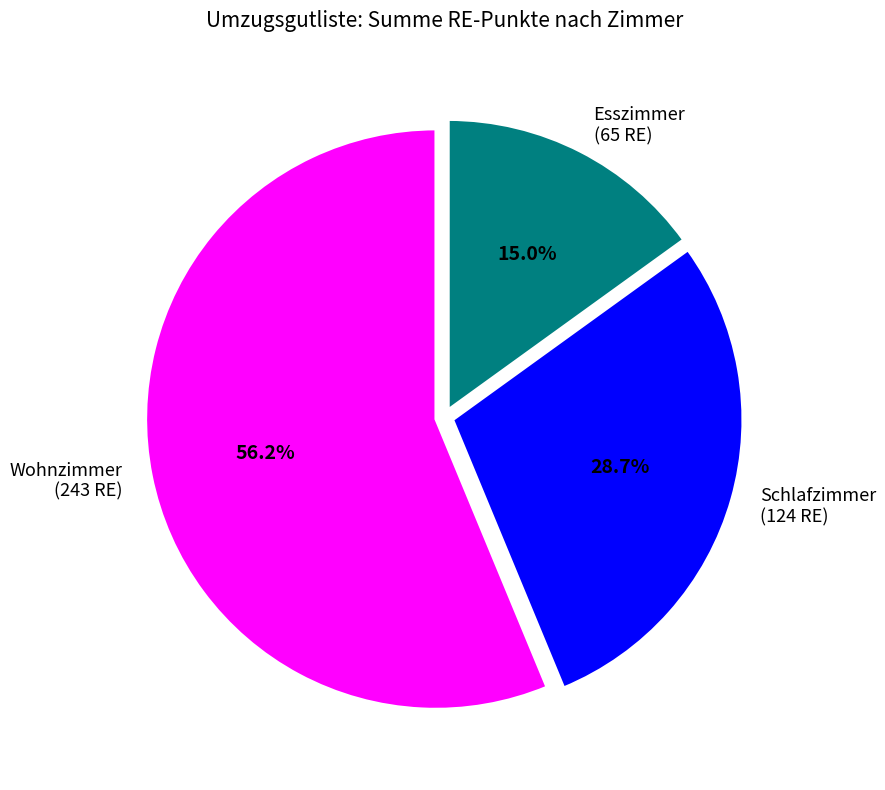

How many slices are in this pie chart?

3